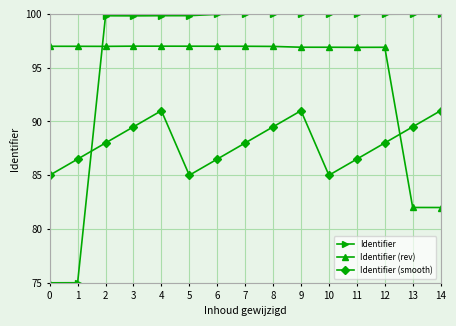

Which series has the largest total across all categories?

Identifier